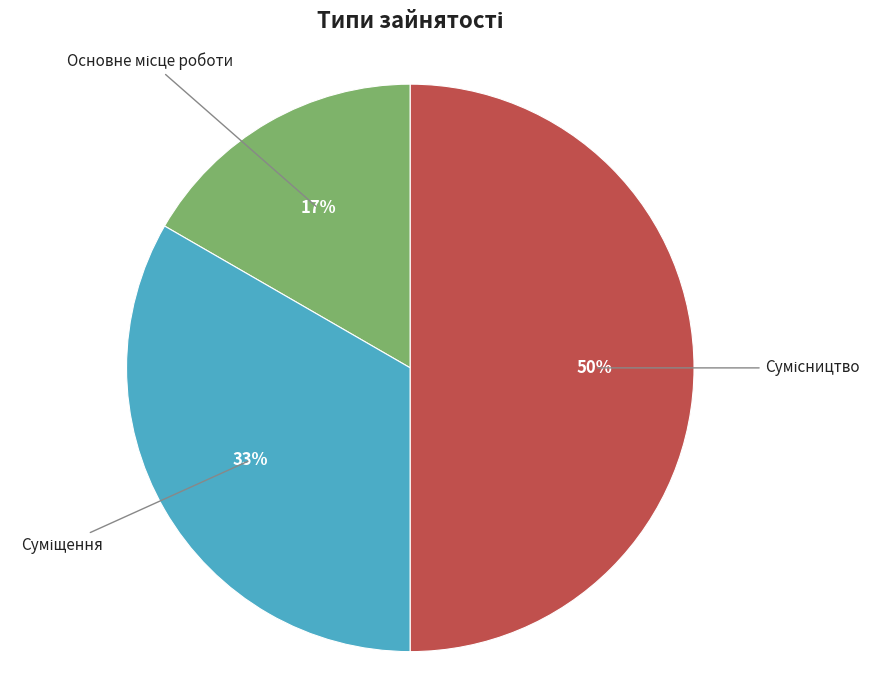

To the nearest percent, what is the average slice percentage?

33%